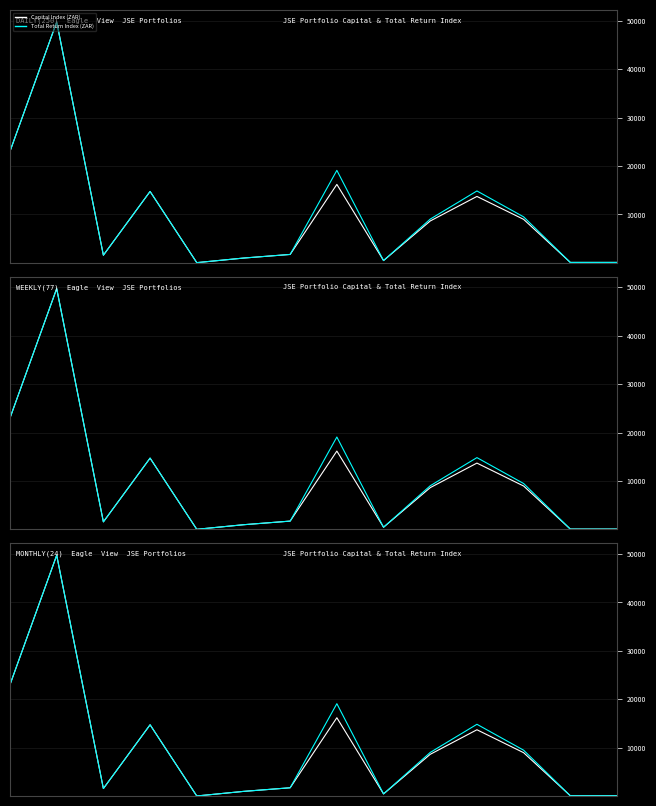

True or false: Capital Index (ZAR) and XD Adjustment intersect in this chart.

False